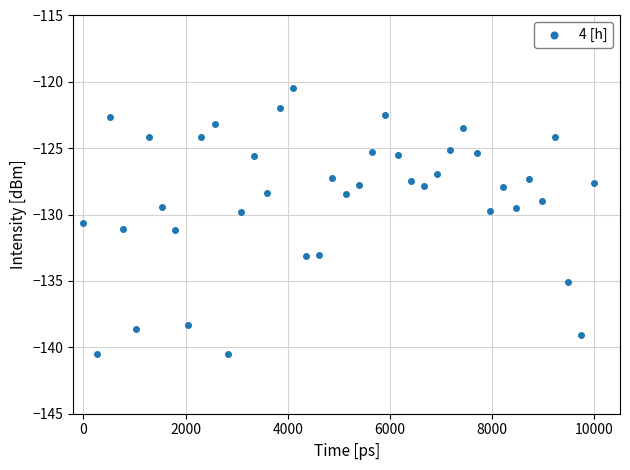

What is the range of X values (max minus min)?

10000.0